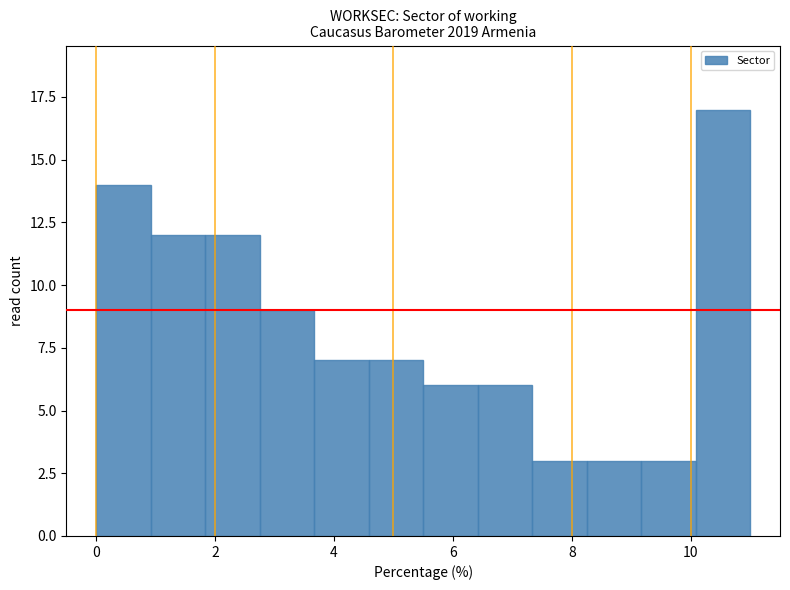

Reading left to right, list every bar in this chart as the range it spans on the x-axis followed by its height. Neither the bar edges nor the heights are printed on the chart, so give them approximately, as read against the axes.

0.0 to 1.0: 14
1.0 to 1.8: 12
1.8 to 2.8: 12
2.8 to 3.6: 9
3.6 to 4.6: 7
4.6 to 5.6: 7
5.6 to 6.4: 6
6.4 to 7.4: 6
7.4 to 8.2: 3
8.2 to 9.2: 3
9.2 to 10.0: 3
10.0 to 11.0: 17